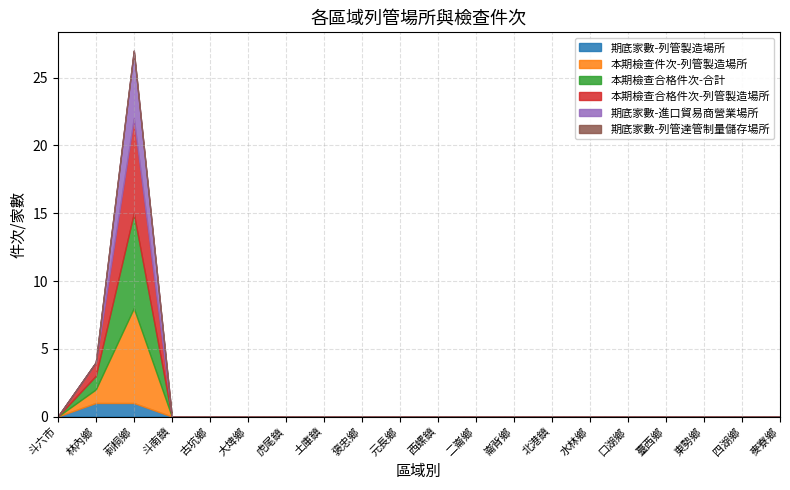

At which category does 本期檢查件次-列管製造場所 reach its first local peak?

莿桐鄉